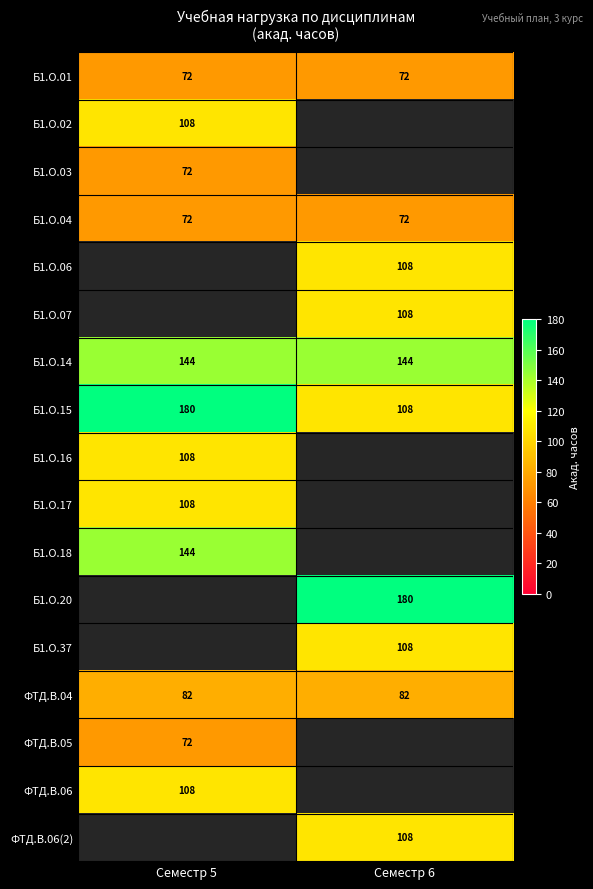

Which has a higher value, Семестр 6 or Семестр 5?

Семестр 6